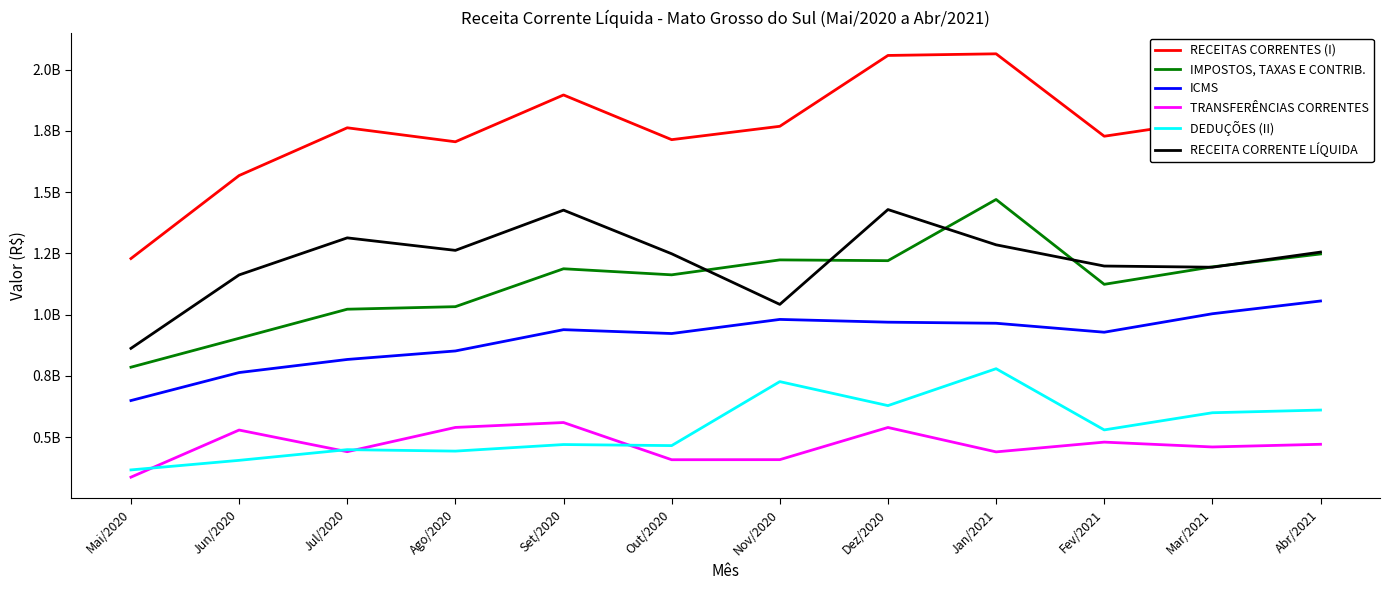

Is the value of IMPOSTOS, TAXAS E CONTRIB. at Mai/2020 greater than the value of RECEITA CORRENTE LÍQUIDA at Jul/2020?

No